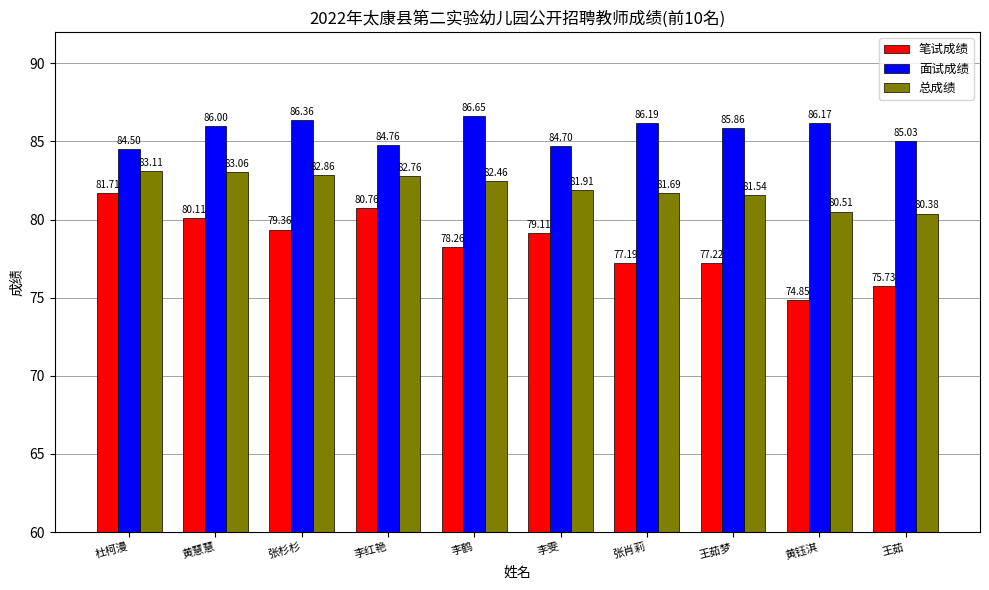

At which category is the sum across all series the highest?

杜柯漫